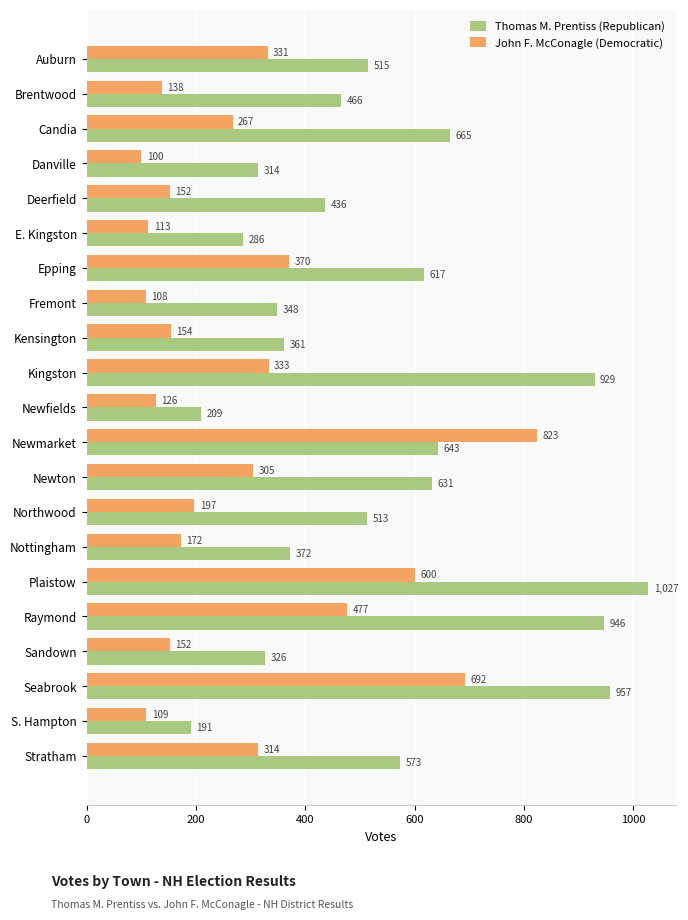

Between Epping and Plaistow, which series saw the biggest shift?

Thomas M. Prentiss (Republican)